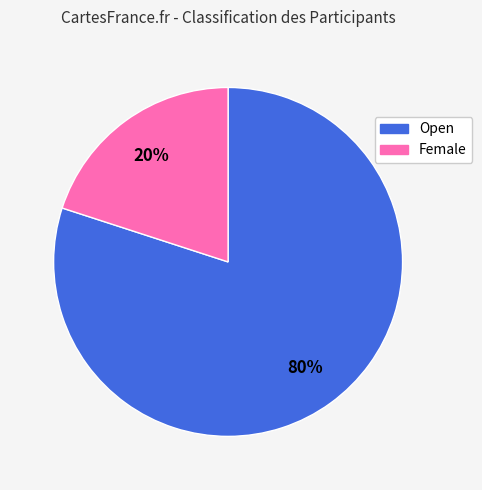

True or false: Open accounts for 80% of the total.

True